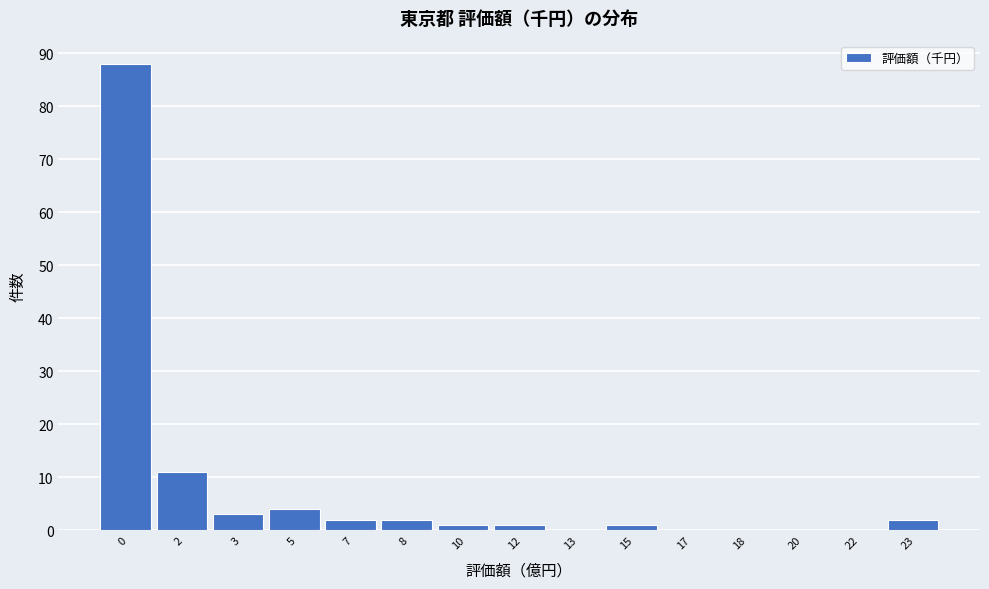

Reading left to right, extract all data points from this chart.

0=88	2=11	3=3	5=4	7=2	8=2	10=1	12=1	13=0	15=1	17=0	18=0	20=0	22=0	23=2